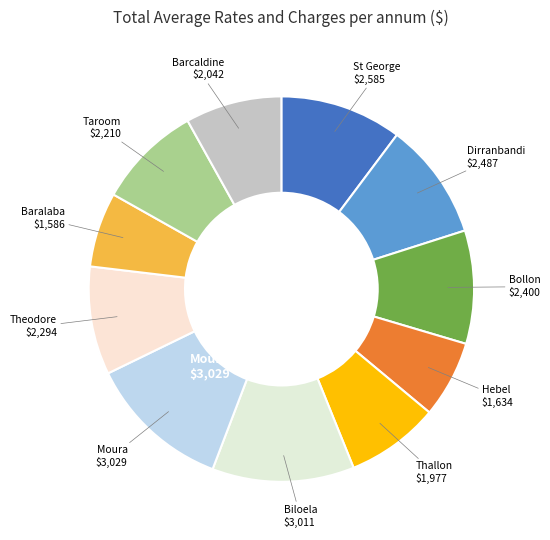

How many segments does this pie chart have?

11